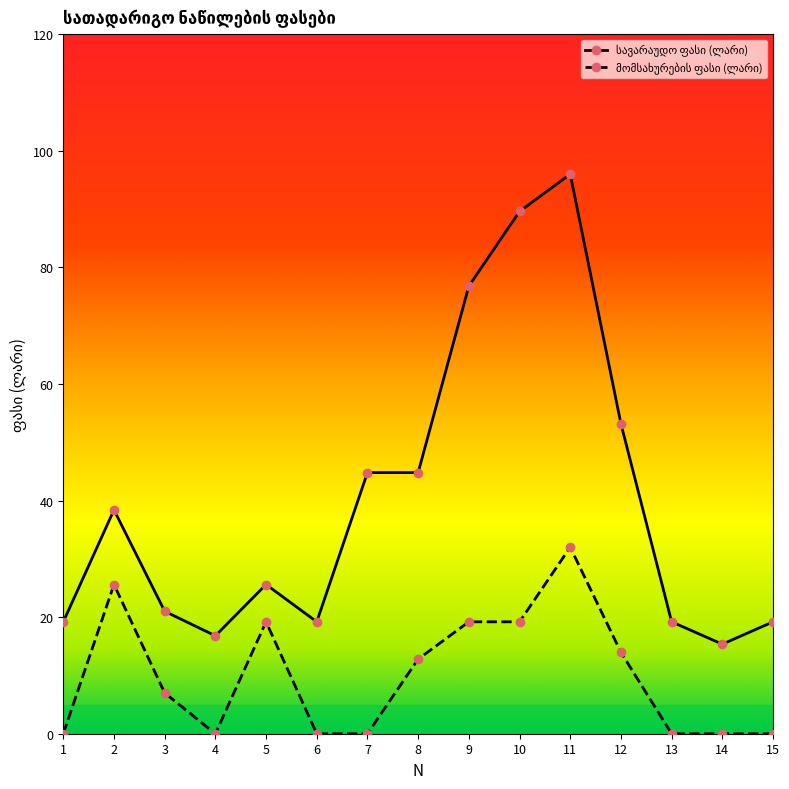

What is the difference between the highest and lowest values at 7?

44.8